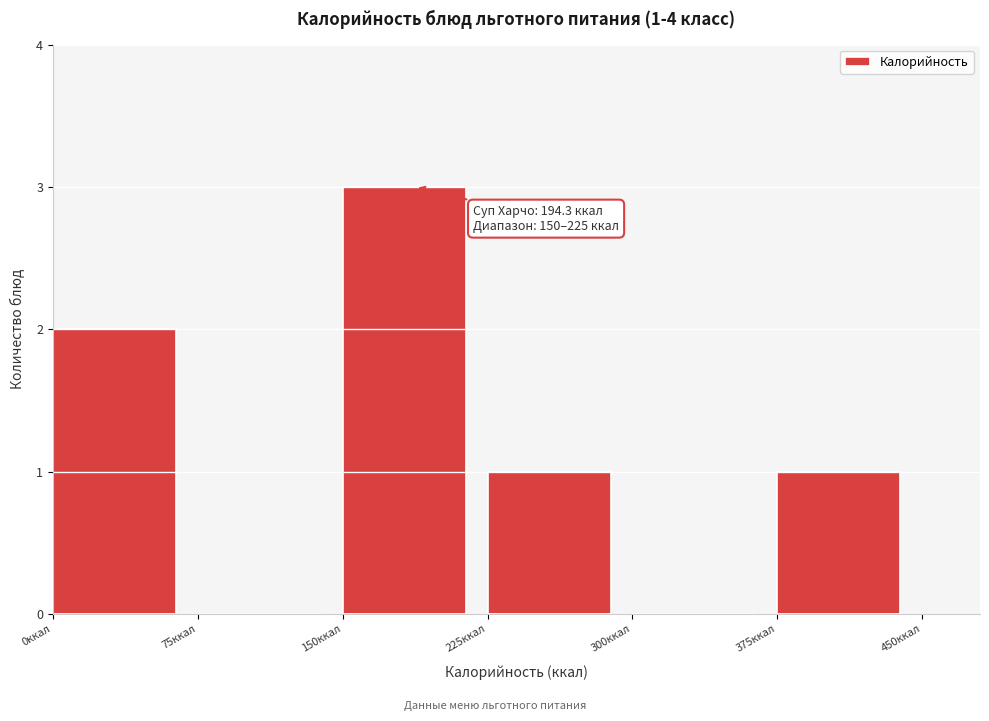

Which range on the x-axis has the tallest bar?

150 to 225